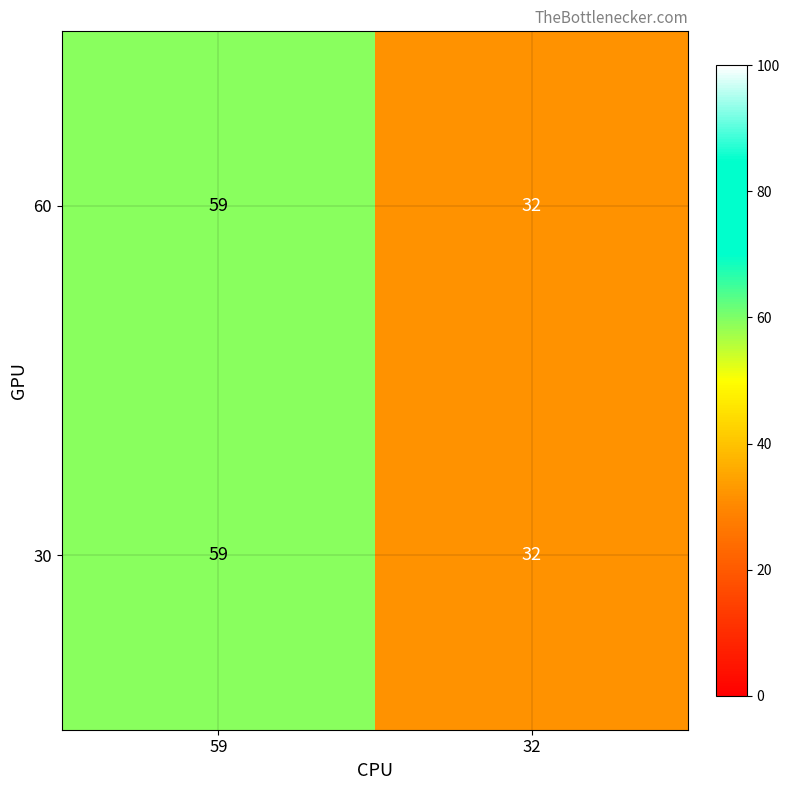

List the labels in order of 60 value, largest first.

59, 32